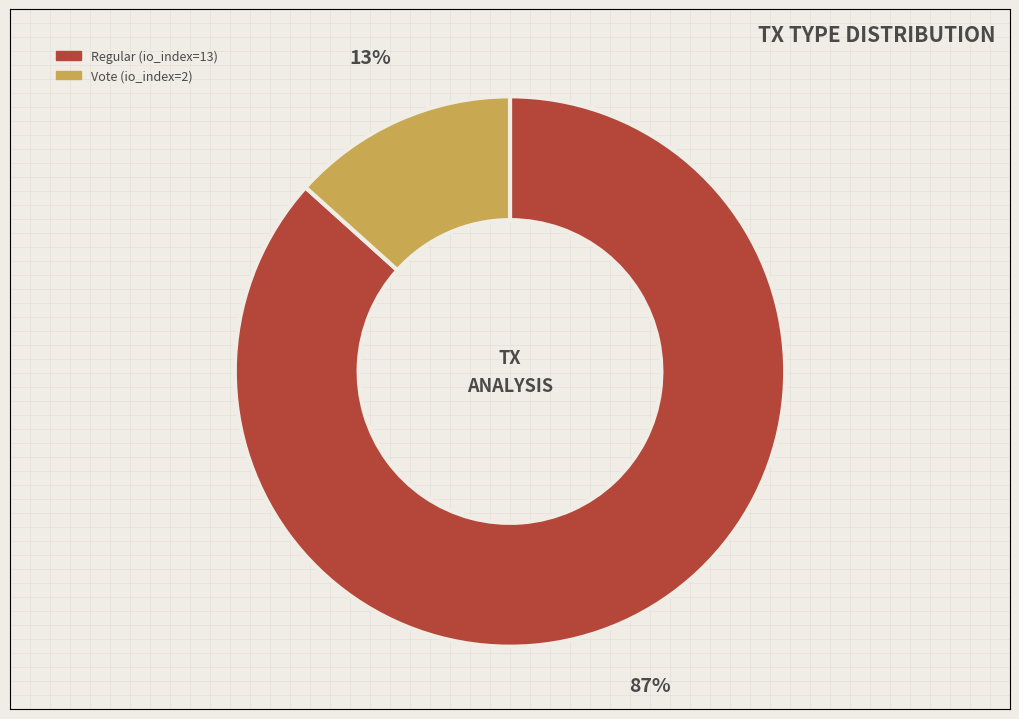

How many slices are in this pie chart?

2